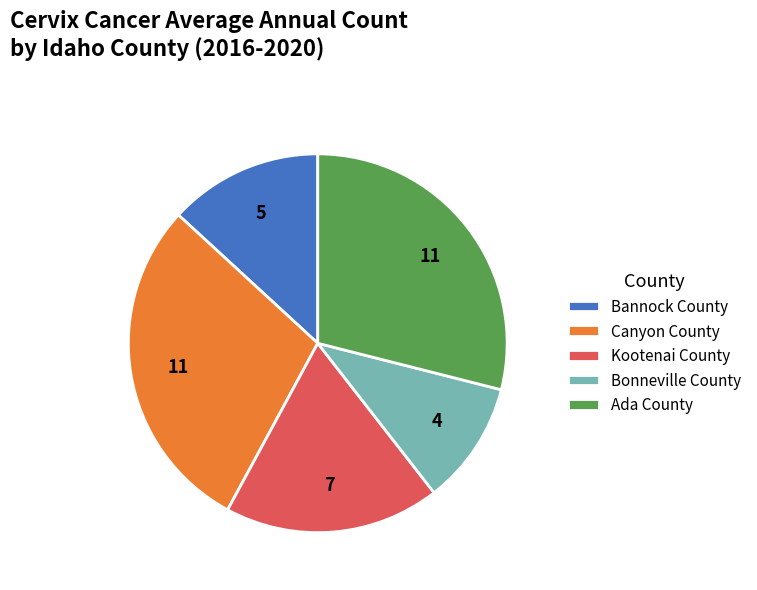

The Kootenai County slice represents 18% of the pie. True or false?

True